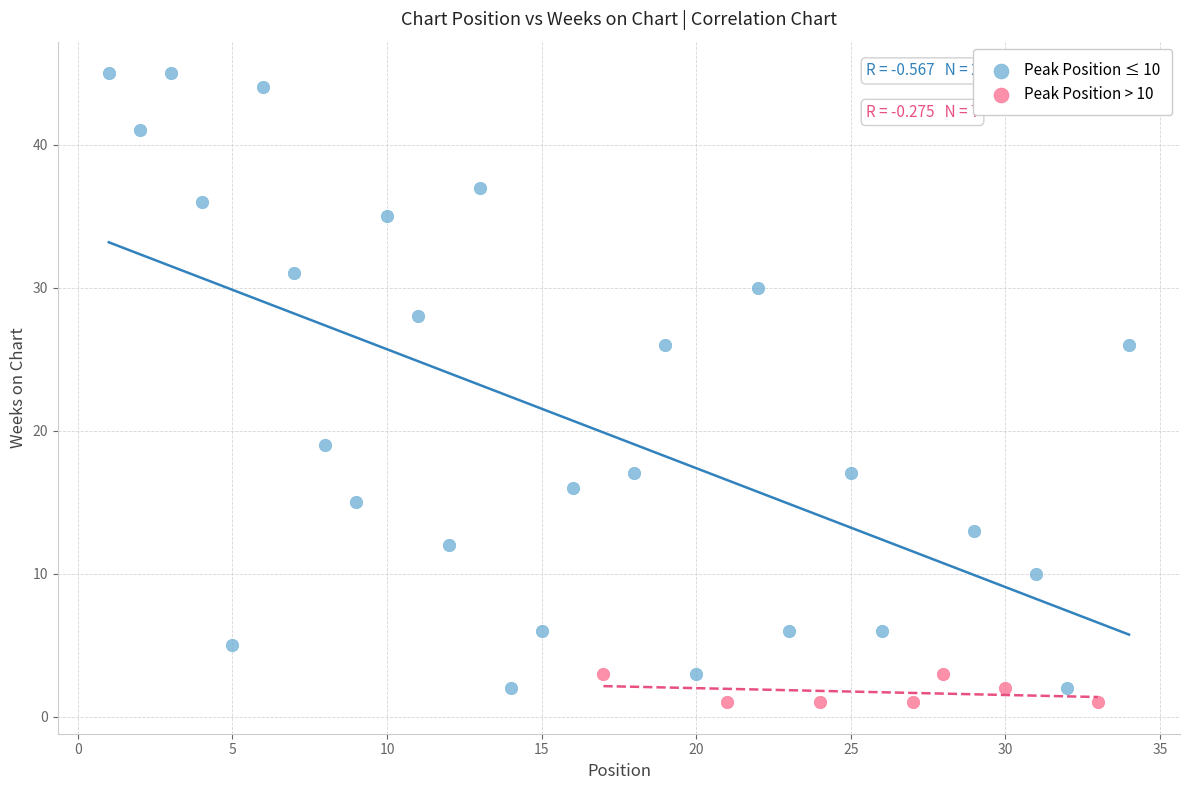

Which series reaches the minimum Y coordinate?

Peak Position > 10